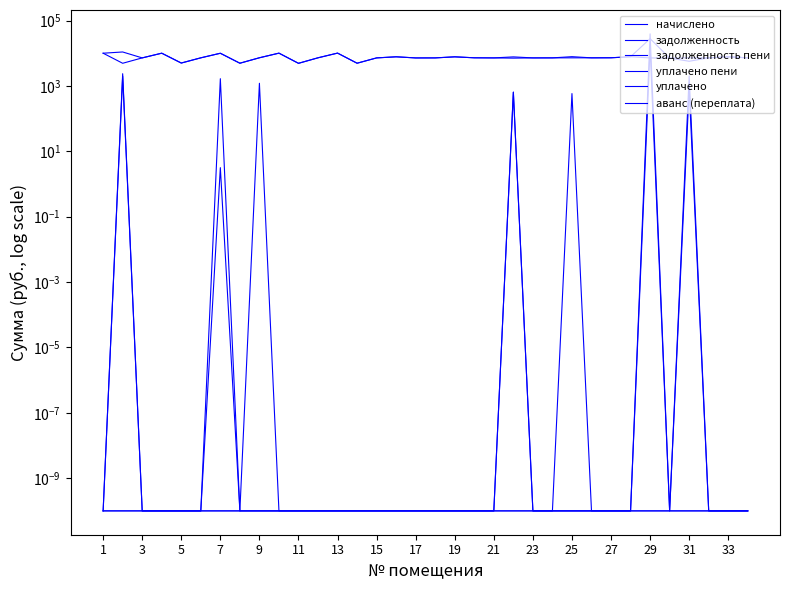

At how many categories does at least one series exceed 30890?

1